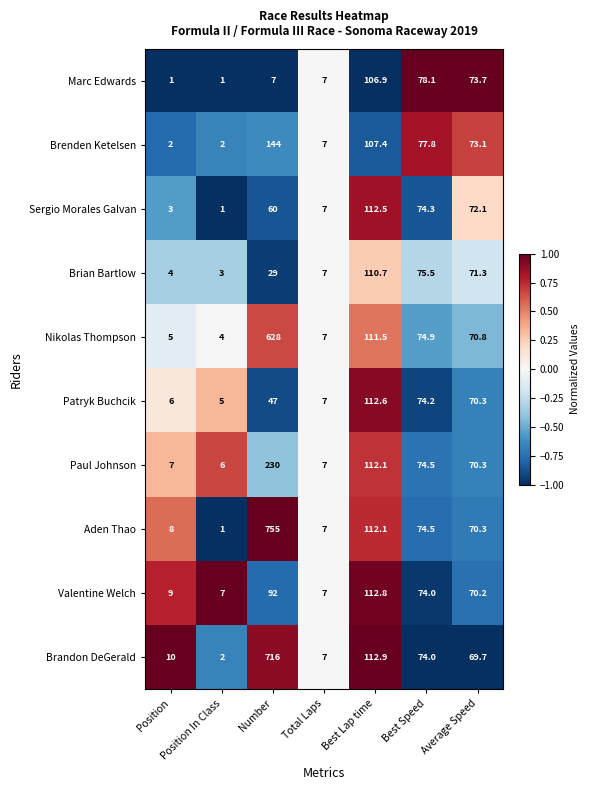

How many values in the Marc Edwards series are below 7?

2